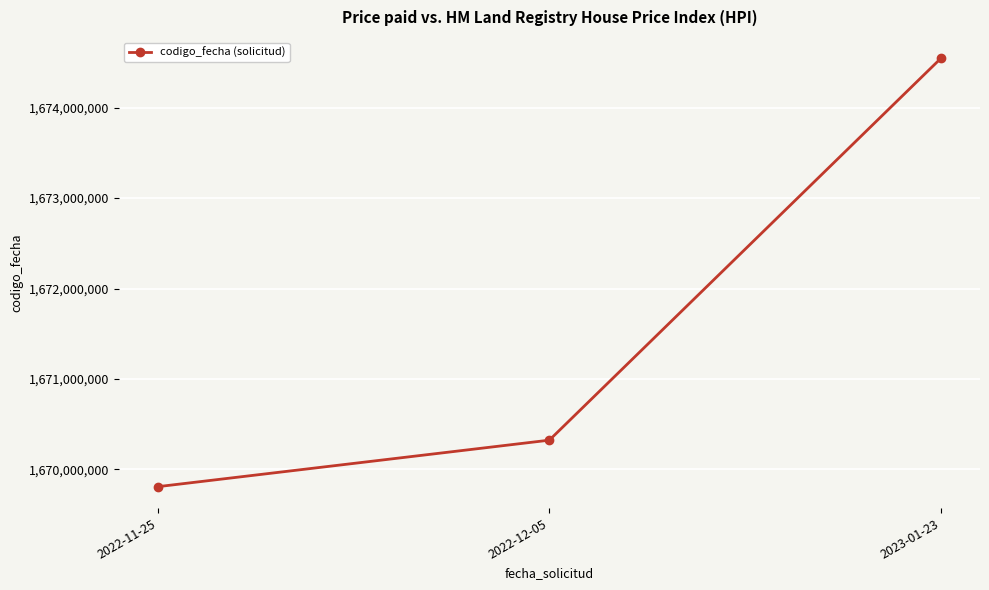

Which has a higher value, 2022-12-05 or 2022-11-25?

2022-12-05